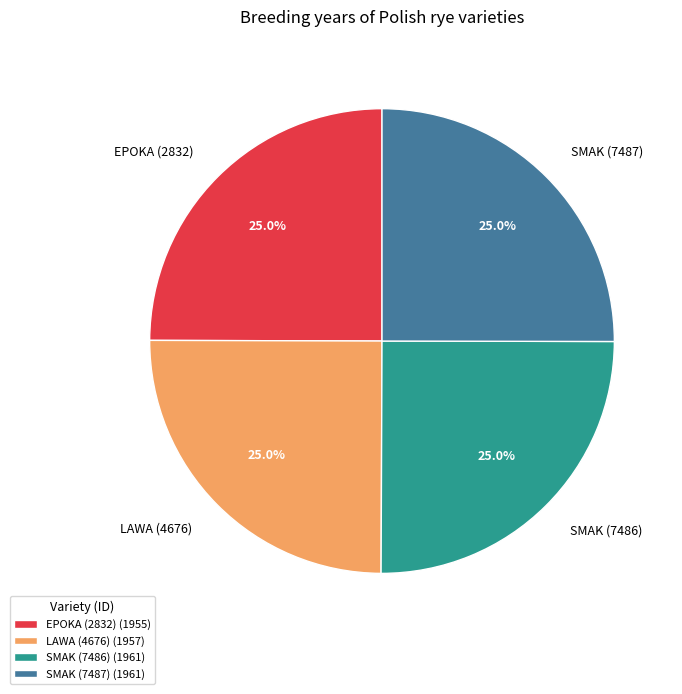

To the nearest percent, what portion does SMAK (7487) represent?

25%